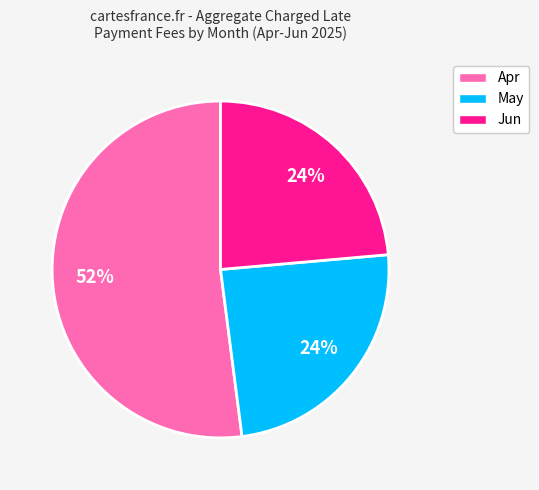

Which has a higher value, May or Apr?

Apr